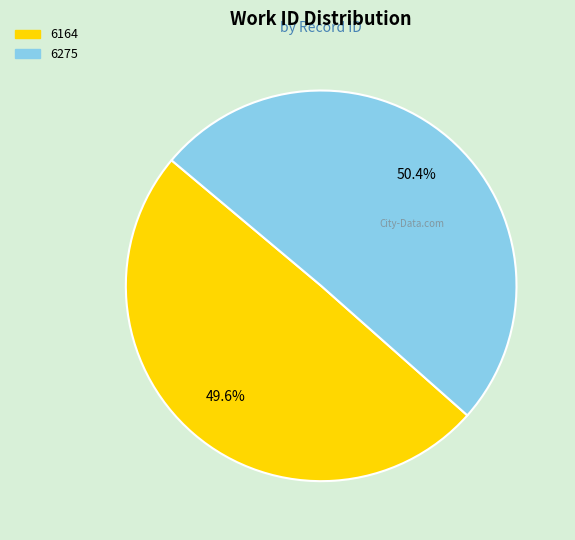

Rank the categories by value from highest to lowest.

6275, 6164